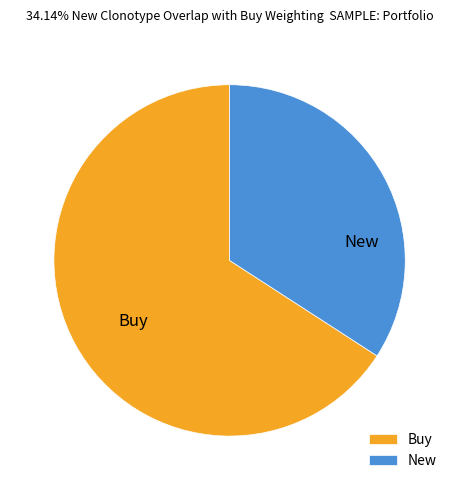

Rank the categories by value from lowest to highest.

New, Buy